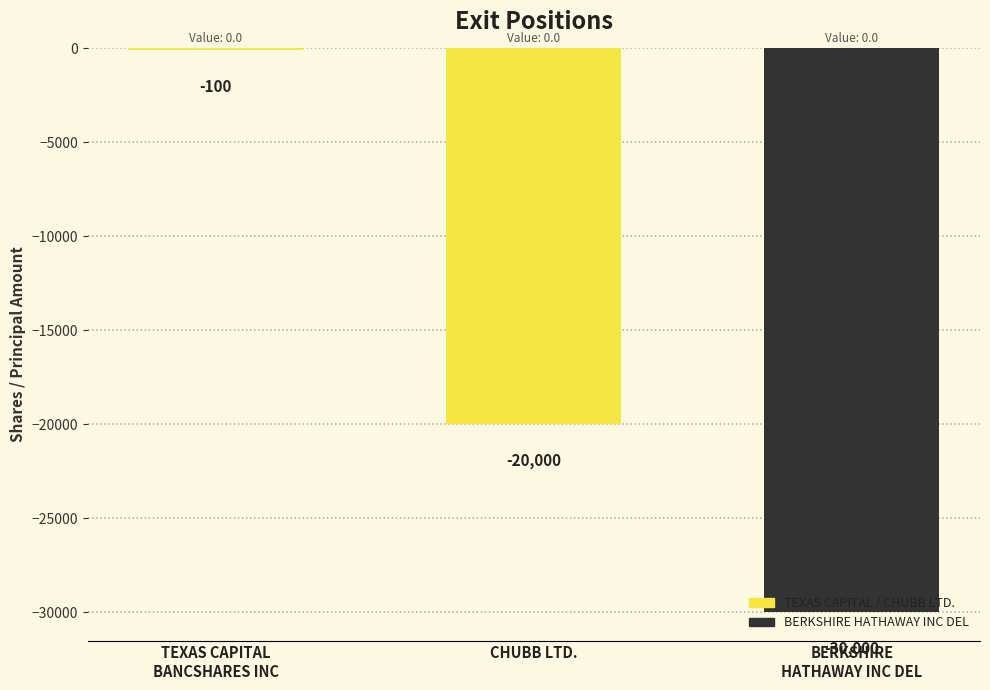

Is it true that the value at BERKSHIRE
HATHAWAY INC DEL is -14330?

False